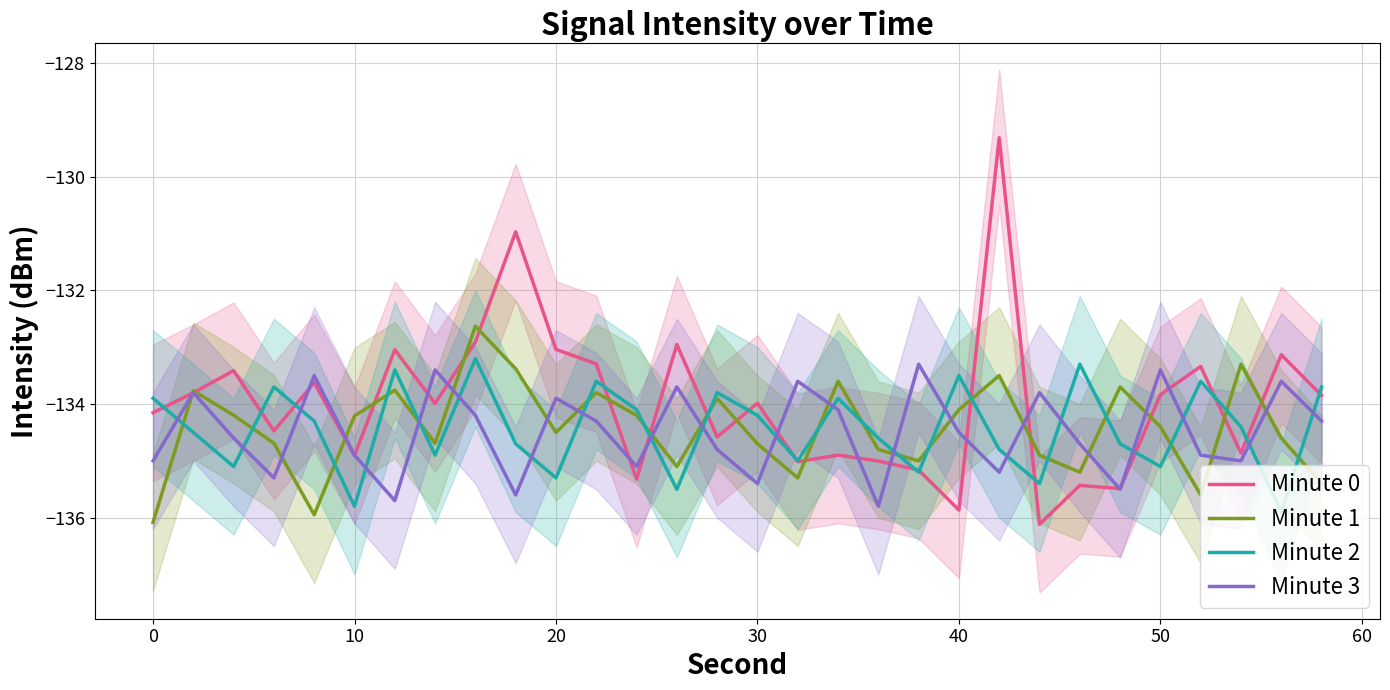

What is the lowest value of the Minute 2 series?

-135.9